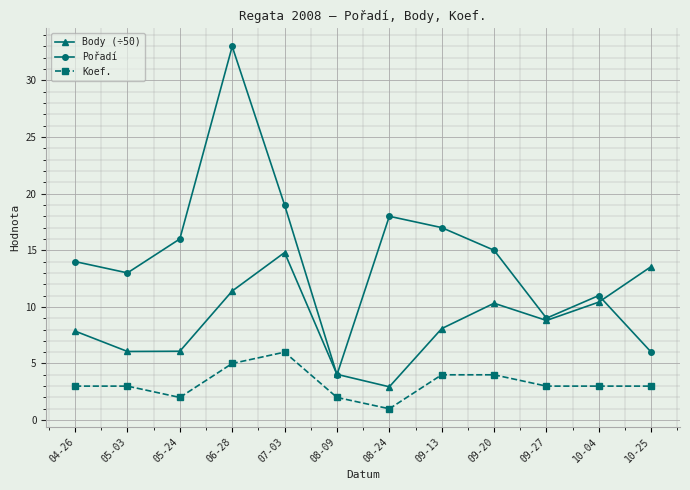

How many lines are shown in the chart?

3